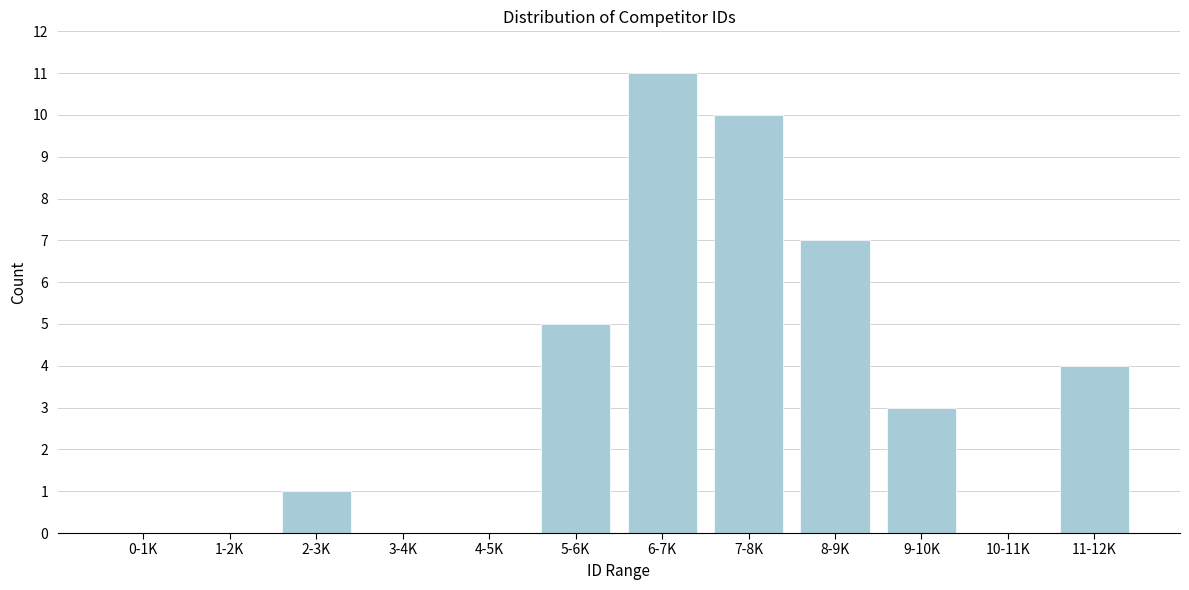

Reading right to left, what are all the values shown in this chart?

11-12K=4	10-11K=0	9-10K=3	8-9K=7	7-8K=10	6-7K=11	5-6K=5	4-5K=0	3-4K=0	2-3K=1	1-2K=0	0-1K=0